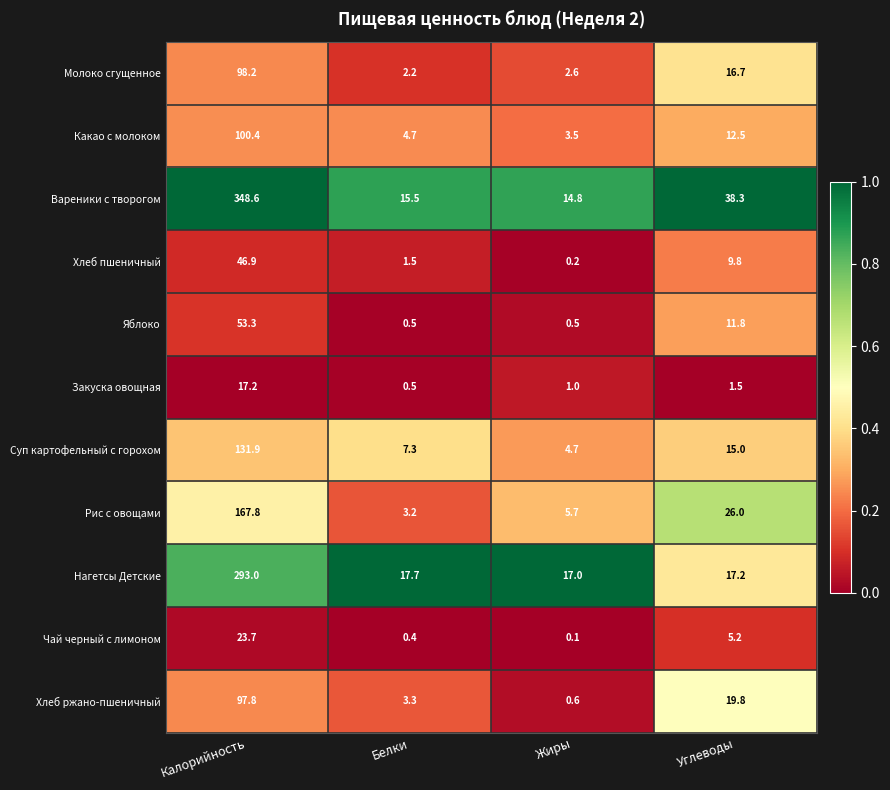

What is the total value across all series at Белки?

56.8